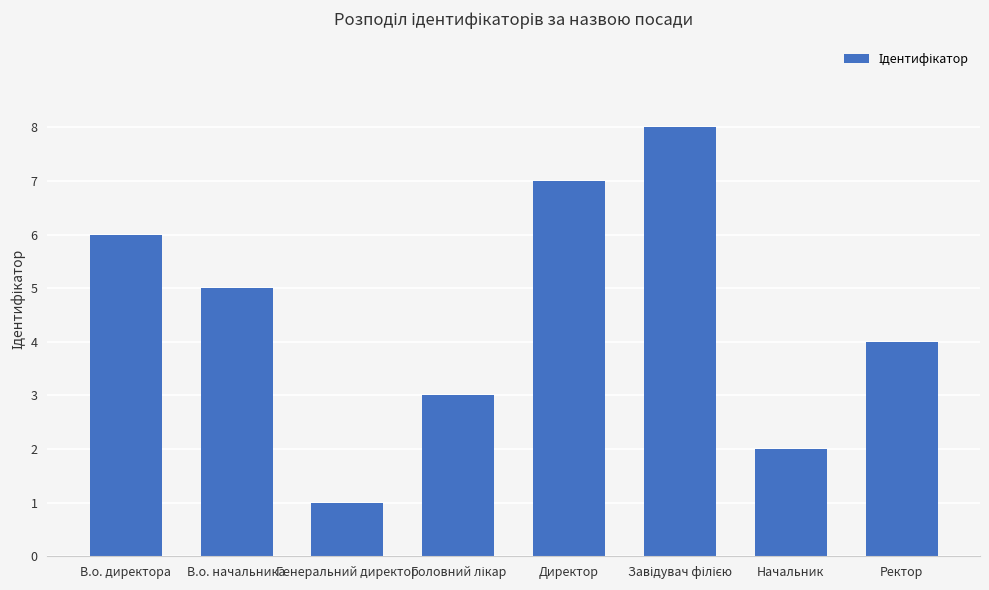

Approximately how many times larger is the value at В.о. директора compared to Директор?

0.9